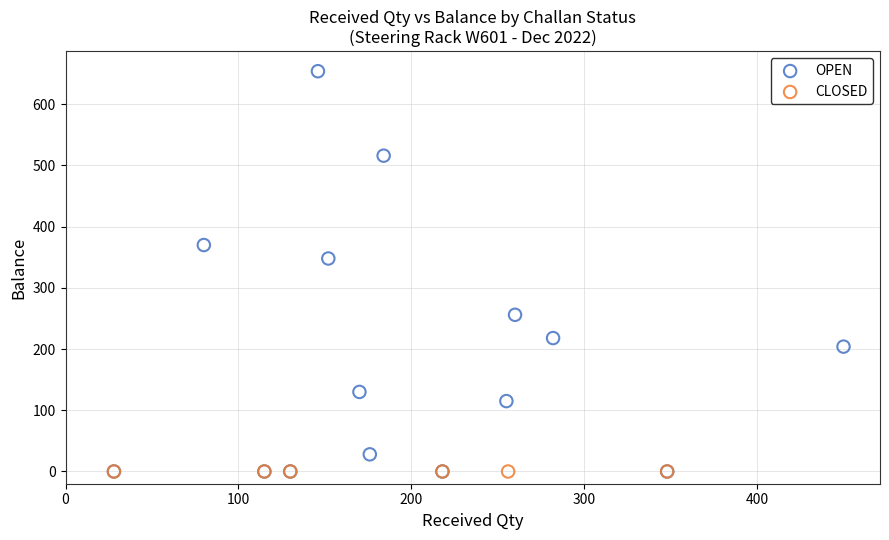

Which series reaches the maximum Y coordinate?

OPEN